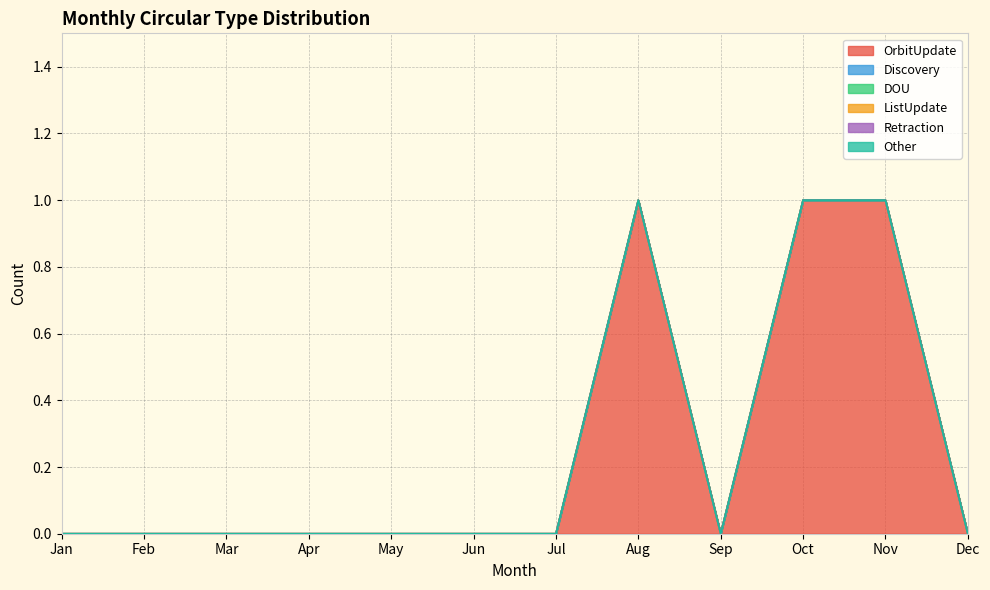

What are all the series names shown in the legend?

OrbitUpdate, Discovery, DOU, ListUpdate, Retraction, Other